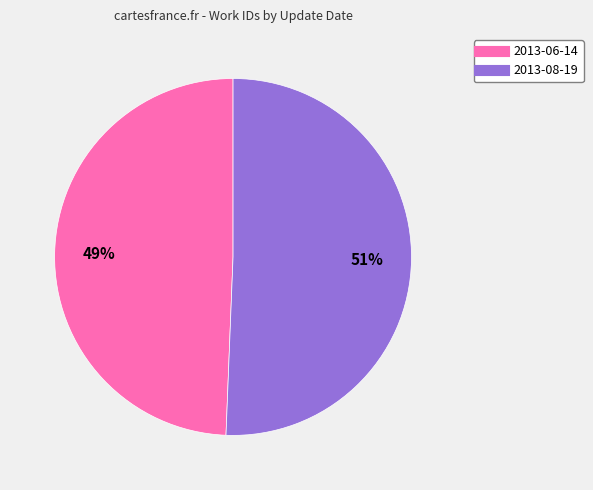

What is the largest slice in the pie chart?

2013-08-19